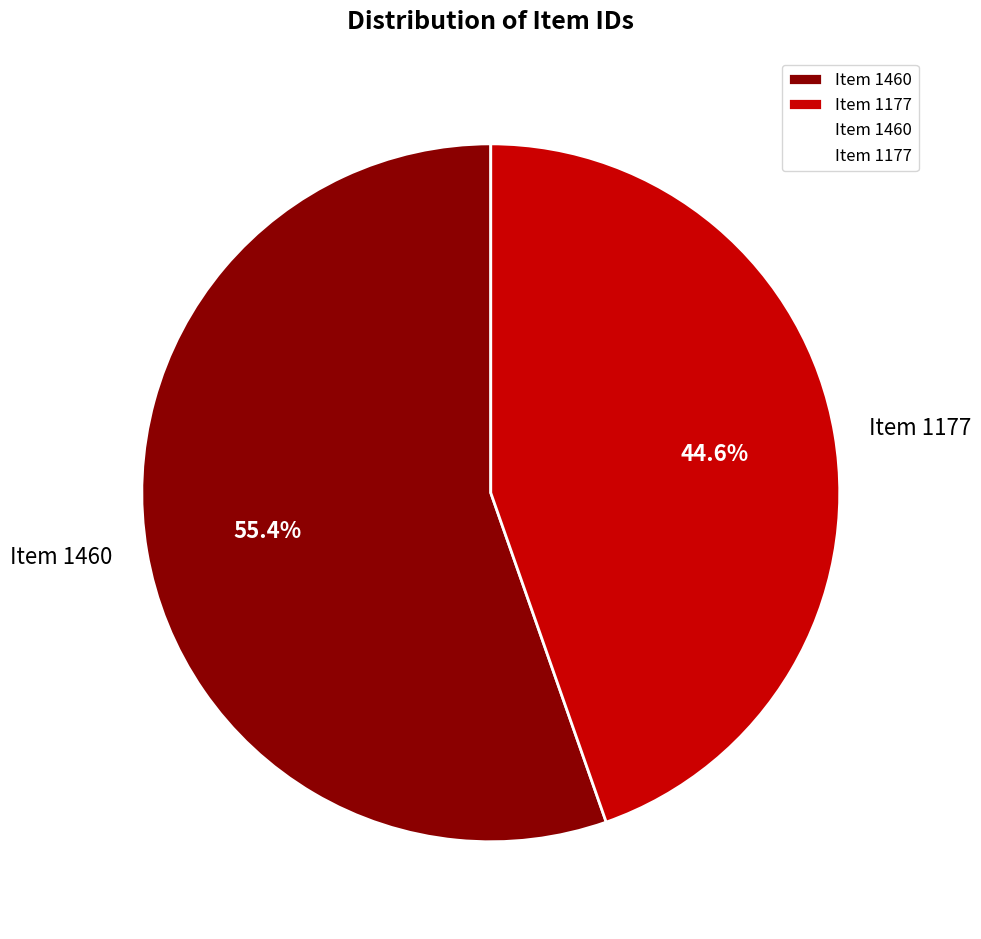

To the nearest percent, what is the average slice percentage?

50%